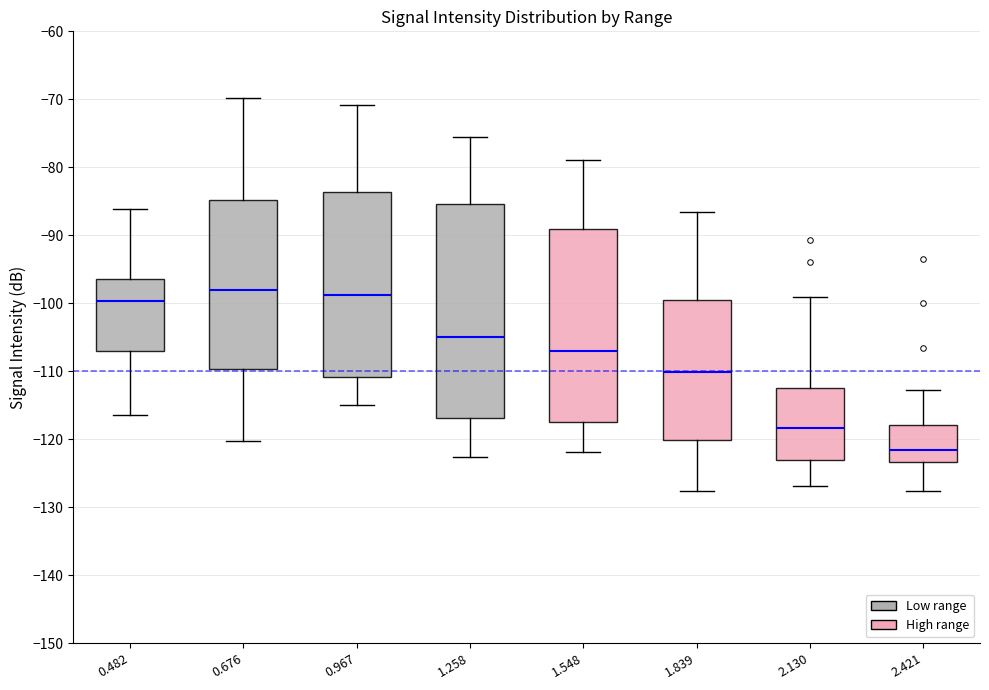

Where does the median line of the box at x = 0.482 sit on the y-axis? The values are not printed on the chart, so give them approximately, as read against the axis.

-100